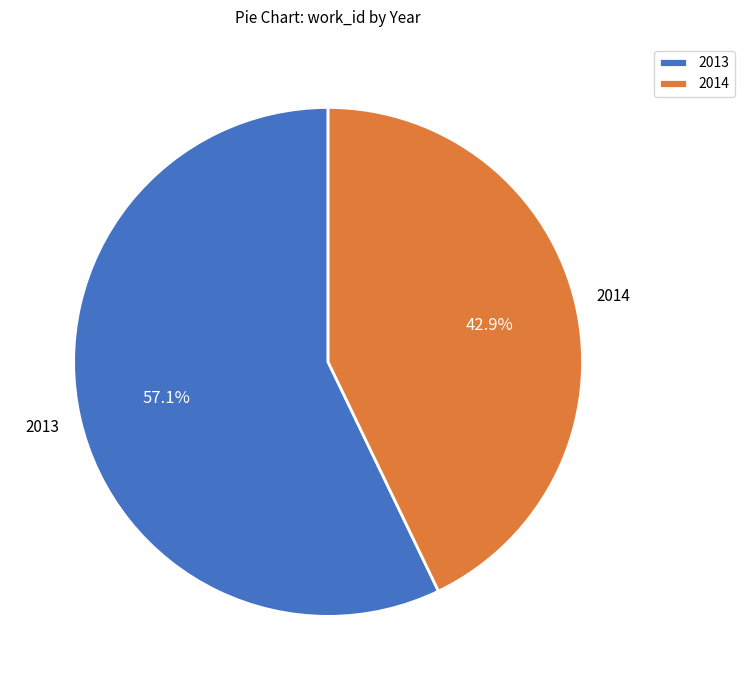

Which category has the biggest portion of the pie?

2013